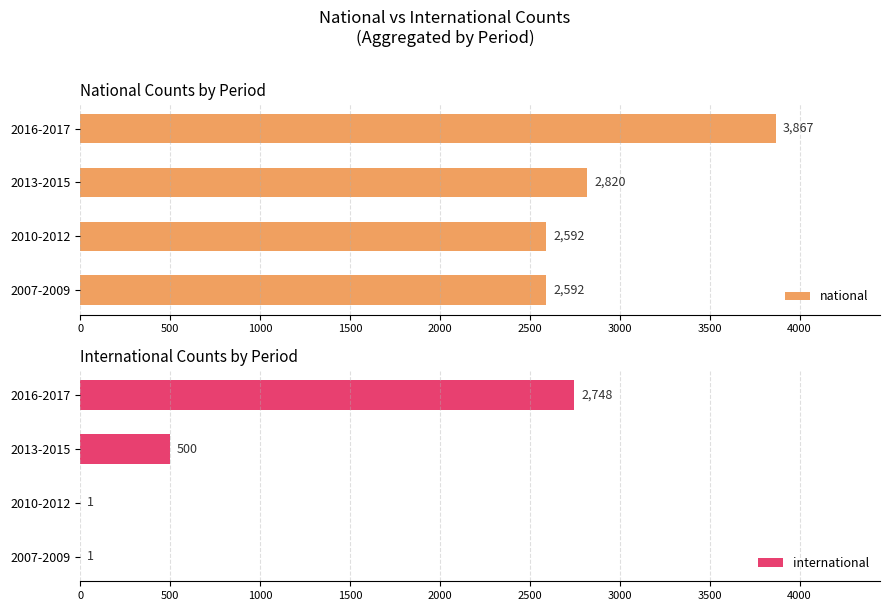

How many data points in national are less than 2820?

2